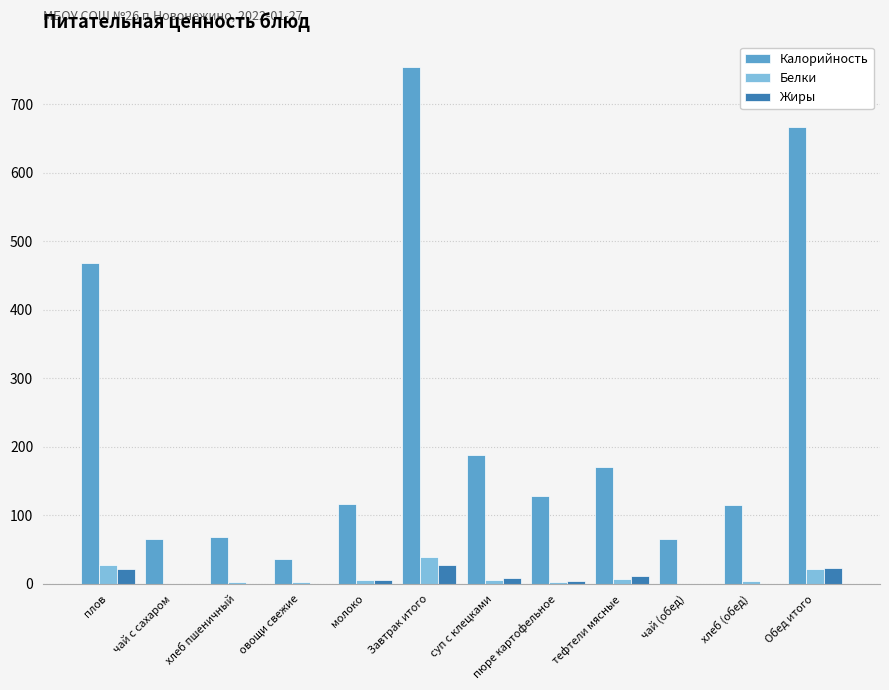

Which category has the highest value across all series?

Завтрак итого